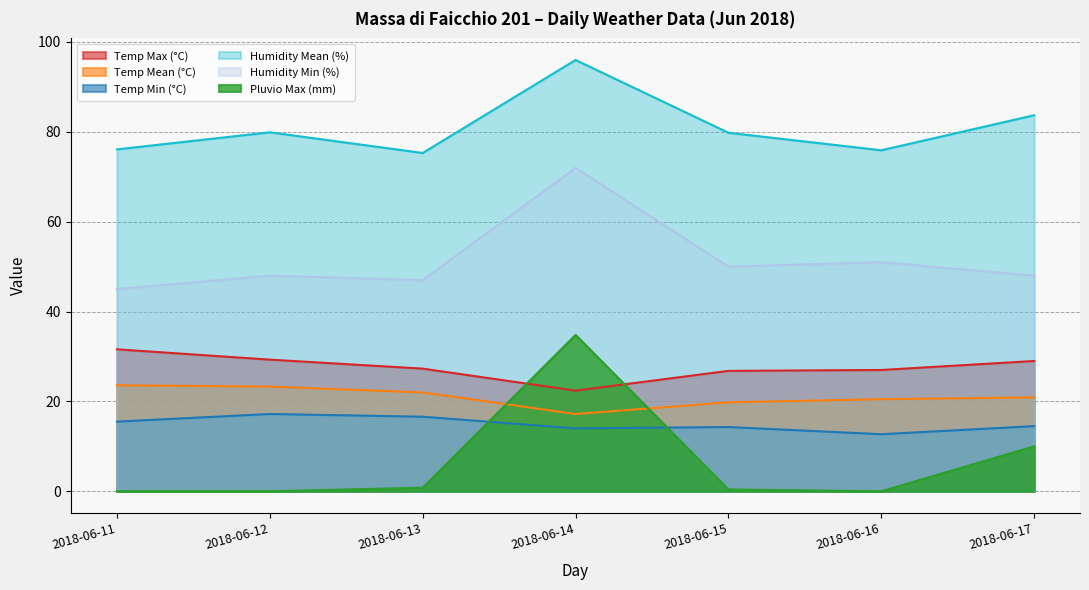

What is the difference between the highest and lowest values at 2018-06-17?

73.7